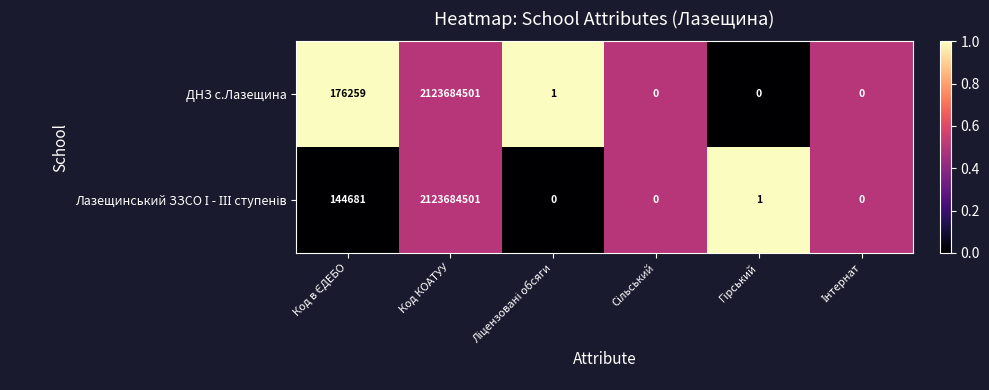

Which label corresponds to the largest value in the chart?

Код КОАТУУ